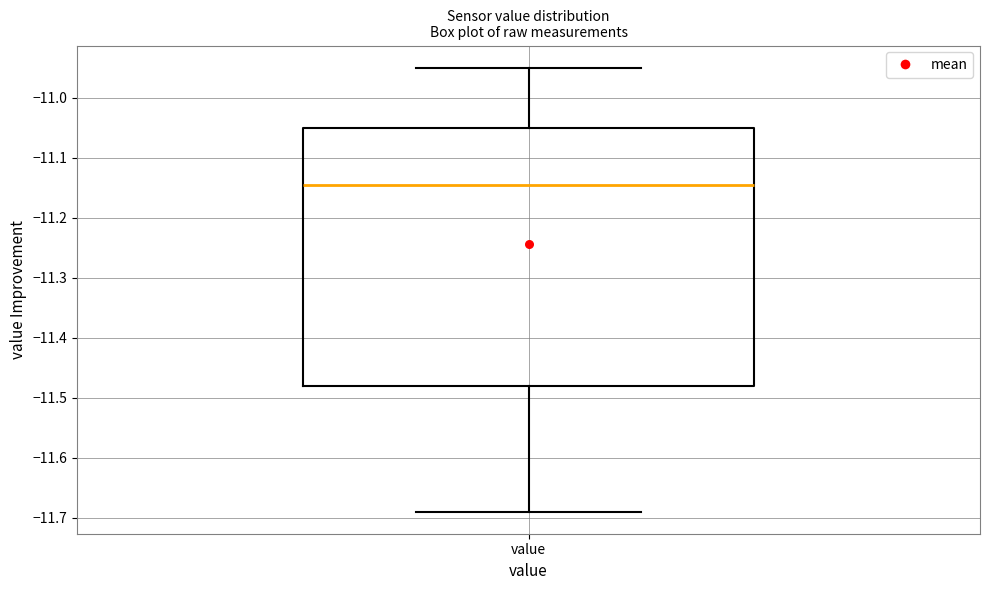

Read this box plot against the y-axis: the position of the median line, the range covered by the box, and the ends of both whiskers. The values are not printed on the chart, so give them approximately, as read against the axis.

median -11.14, box -11.48 to -11.05, whiskers -11.69 to -10.95